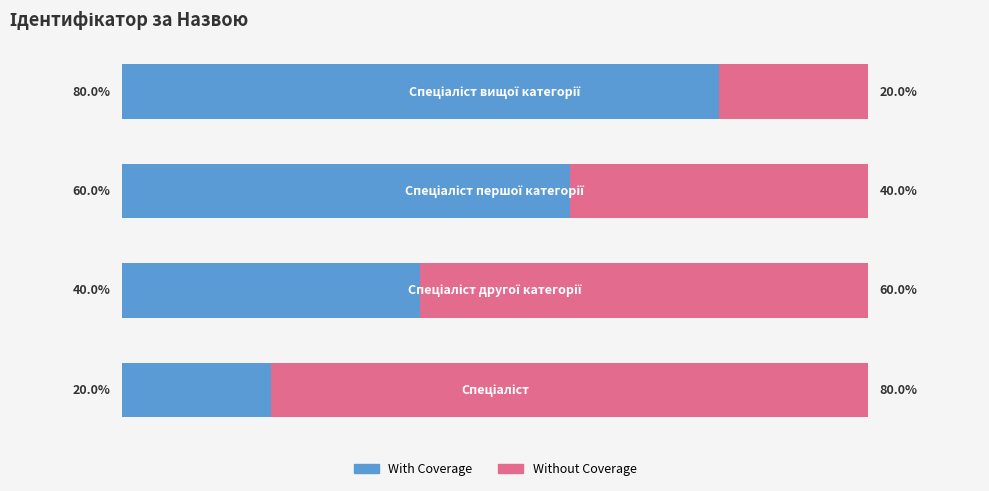

What are all the series names shown in the legend?

With Coverage, Without Coverage